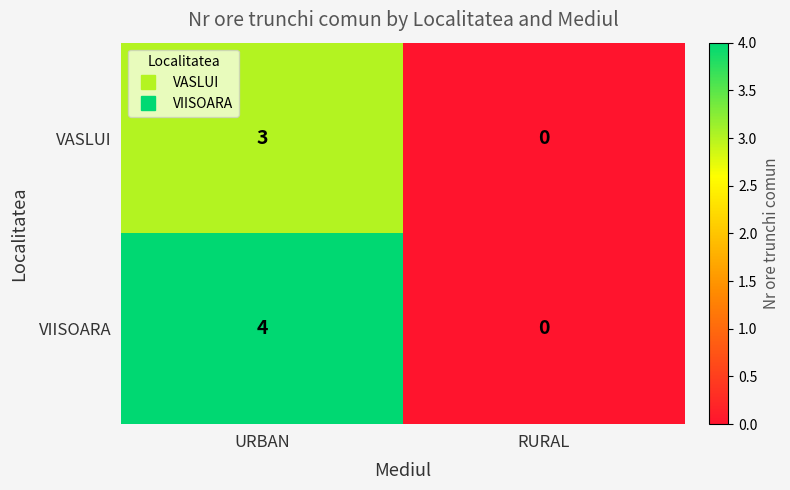

Which series has the largest total across all categories?

VIISOARA